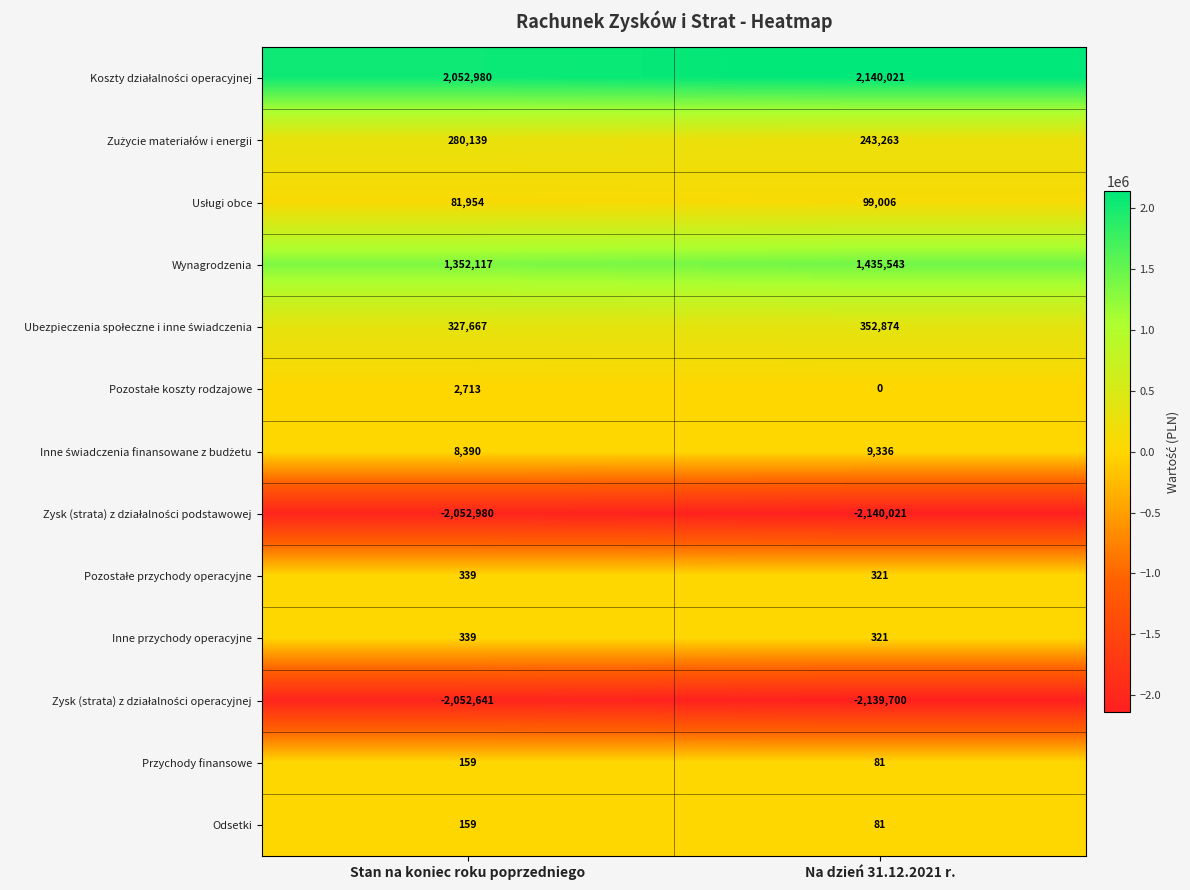

What is the sum of all Przychody finansowe values?

240